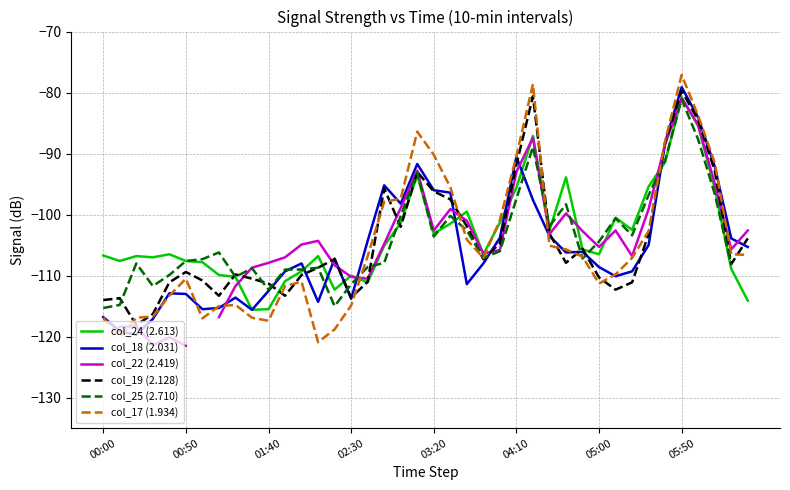

Which category has the highest value in the col_24 (2.613) series?

05:50